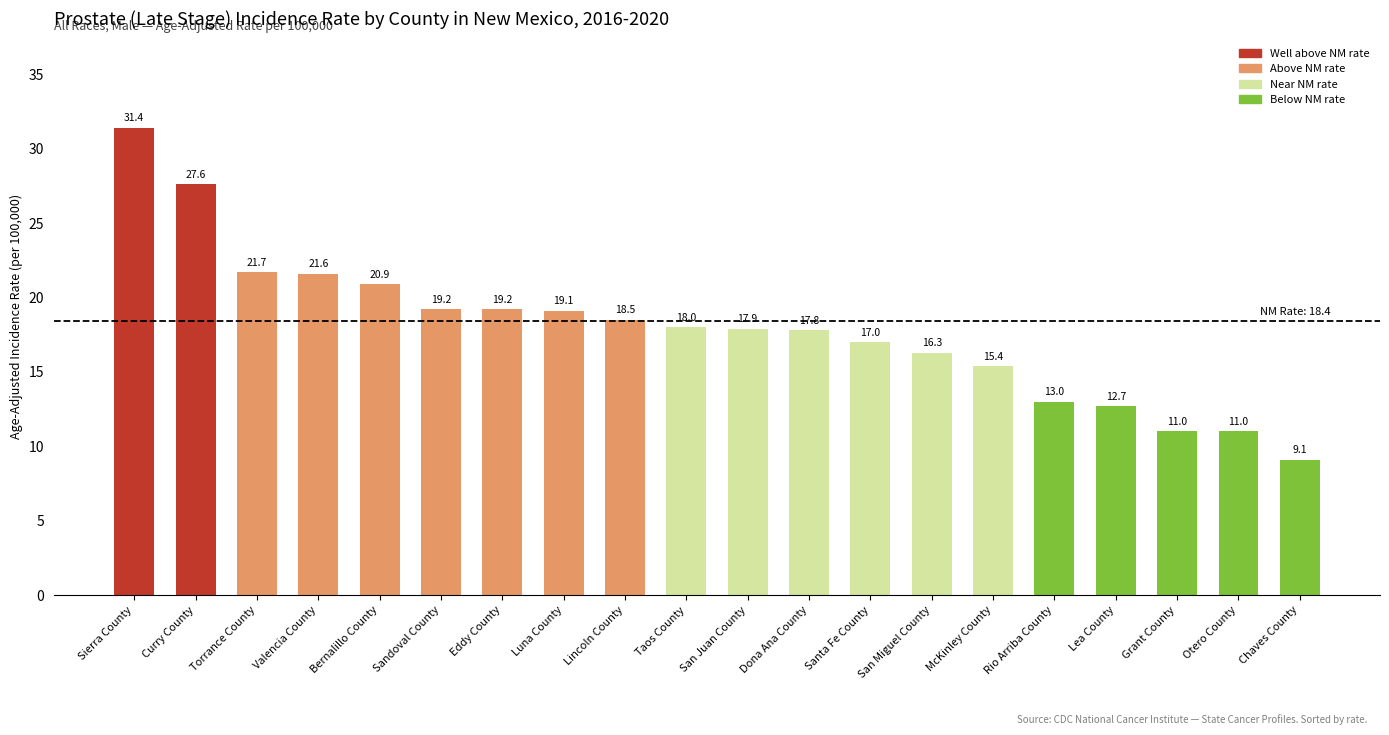

What is the difference between the maximum and minimum values?

22.3